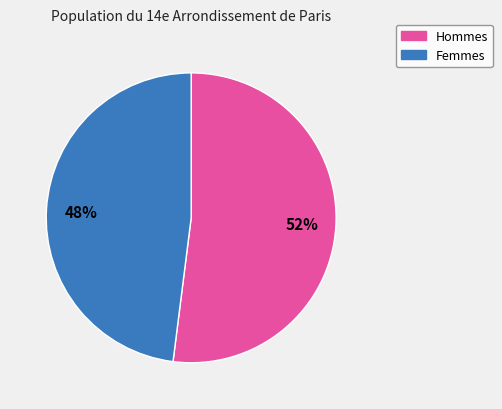

What is the ratio of the value at Femmes to the value at Hommes?

0.9